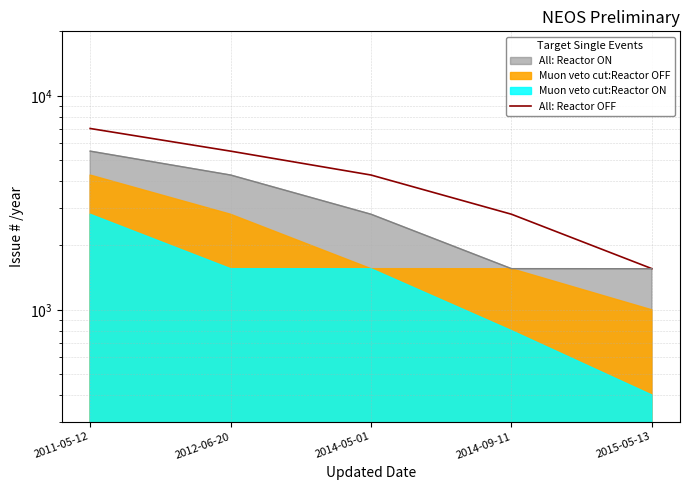

Which category has the highest value across all series?

2011-05-12